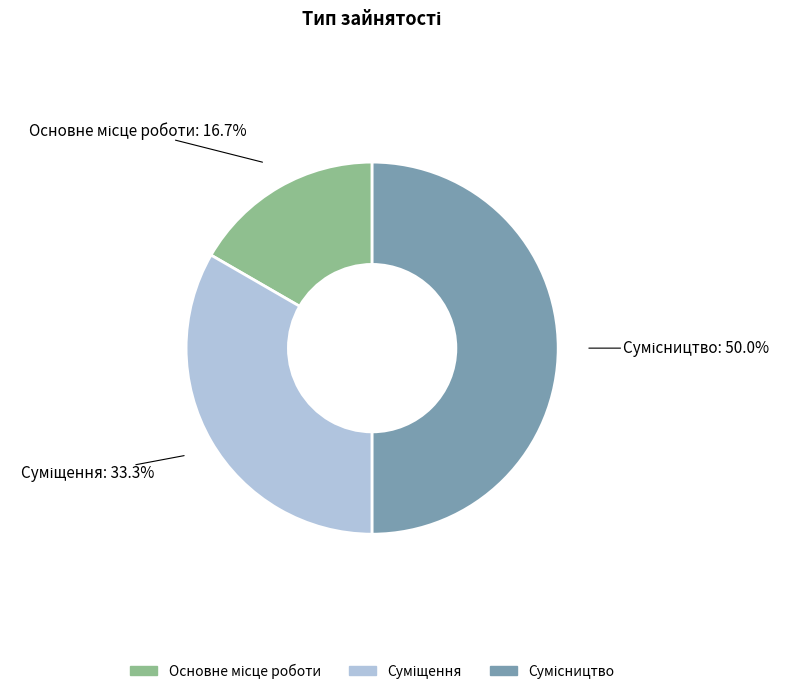

What is the largest slice in the pie chart?

Сумісництво